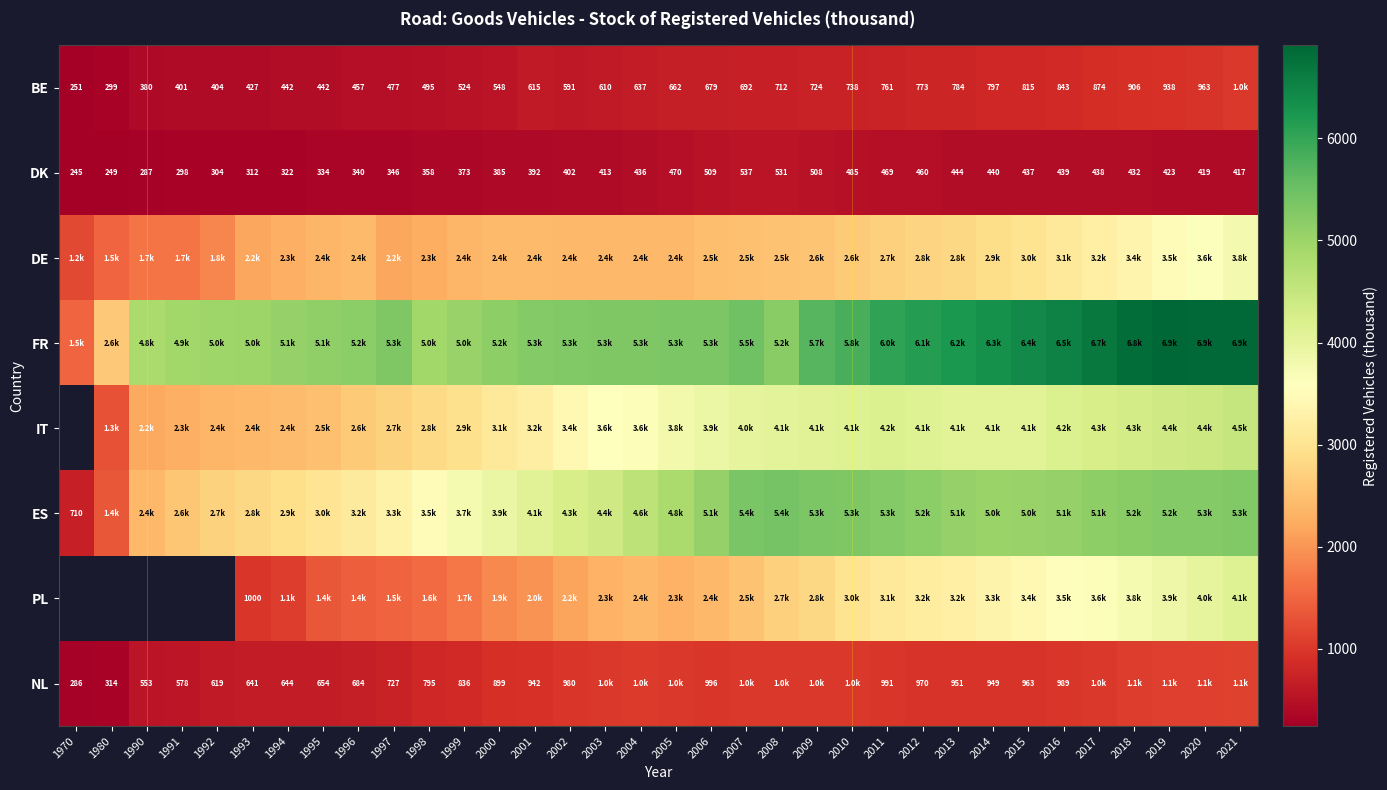

True or false: PL has a value of 5044.8 at 2014.

False